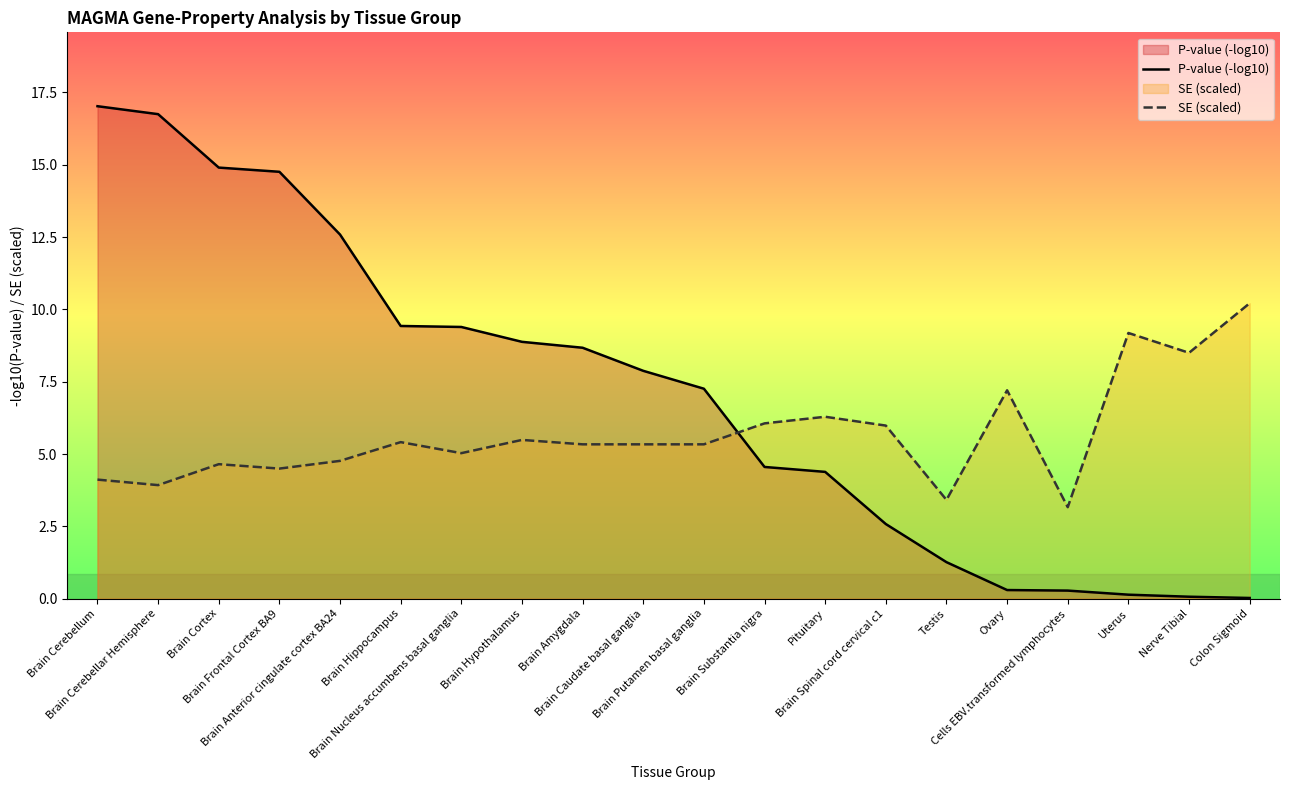

Reading left to right, transcribe all the data shown in this chart.

P-value (-log10): Brain Cerebellum=17.0	Brain Cerebellar Hemisphere=16.8	Brain Cortex=14.9	Brain Frontal Cortex BA9=14.8	Brain Anterior cingulate cortex BA24=12.6	Brain Hippocampus=9.4	Brain Nucleus accumbens basal ganglia=9.4	Brain Hypothalamus=8.9	Brain Amygdala=8.7	Brain Caudate basal ganglia=7.9	Brain Putamen basal ganglia=7.3	Brain Substantia nigra=4.6	Pituitary=4.4	Brain Spinal cord cervical c1=2.6	Testis=1.3	Ovary=0.3	Cells EBV.transformed lymphocytes=0.3	Uterus=0.1	Nerve Tibial=0.1	Colon Sigmoid=0.0
SE (scaled): Brain Cerebellum=4.1	Brain Cerebellar Hemisphere=3.9	Brain Cortex=4.7	Brain Frontal Cortex BA9=4.5	Brain Anterior cingulate cortex BA24=4.8	Brain Hippocampus=5.4	Brain Nucleus accumbens basal ganglia=5.0	Brain Hypothalamus=5.5	Brain Amygdala=5.3	Brain Caudate basal ganglia=5.3	Brain Putamen basal ganglia=5.3	Brain Substantia nigra=6.1	Pituitary=6.3	Brain Spinal cord cervical c1=6.0	Testis=3.4	Ovary=7.2	Cells EBV.transformed lymphocytes=3.2	Uterus=9.2	Nerve Tibial=8.5	Colon Sigmoid=10.2